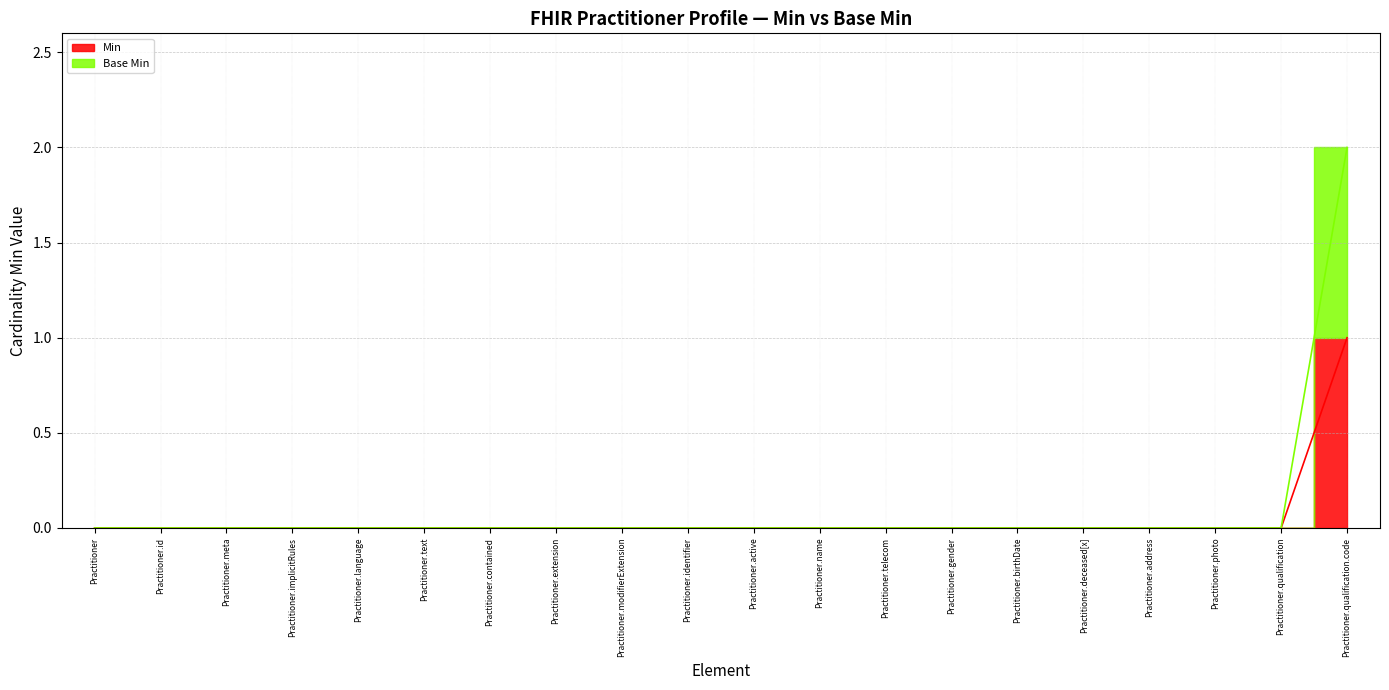

What is the label of the 14th point from the right?

Practitioner.contained